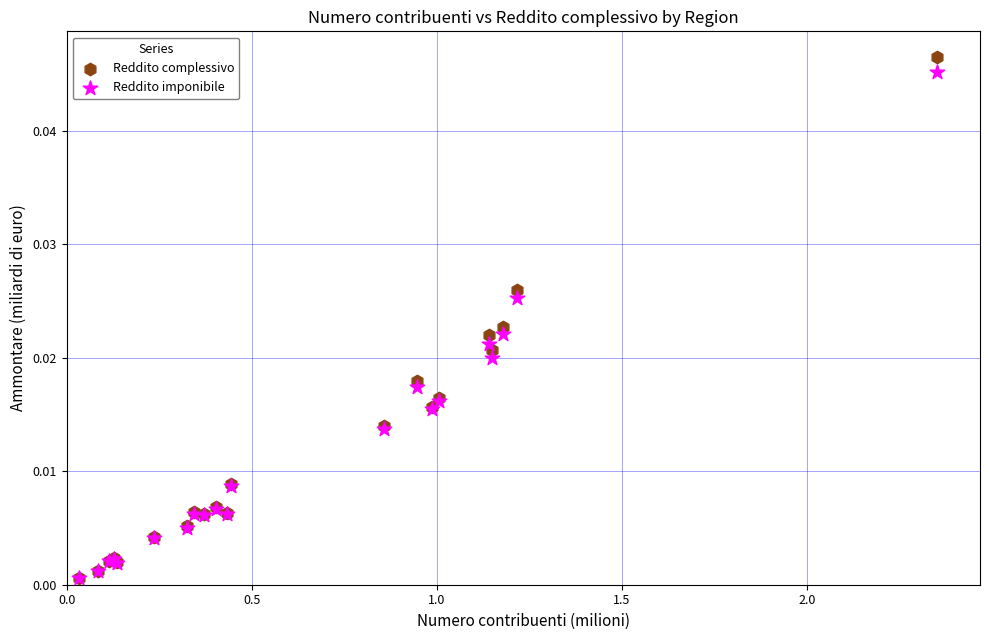

What are all the series names shown in the legend?

Reddito complessivo, Reddito imponibile